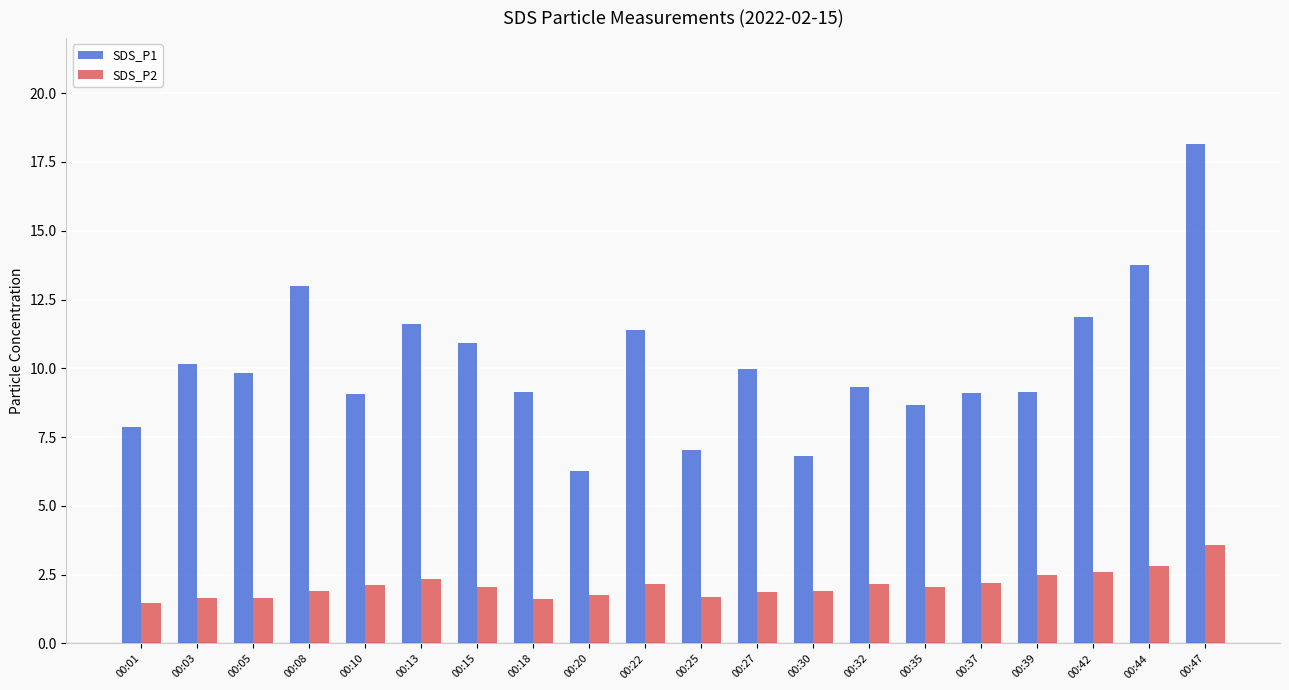

At which label is SDS_P1 closest to 12?

00:42